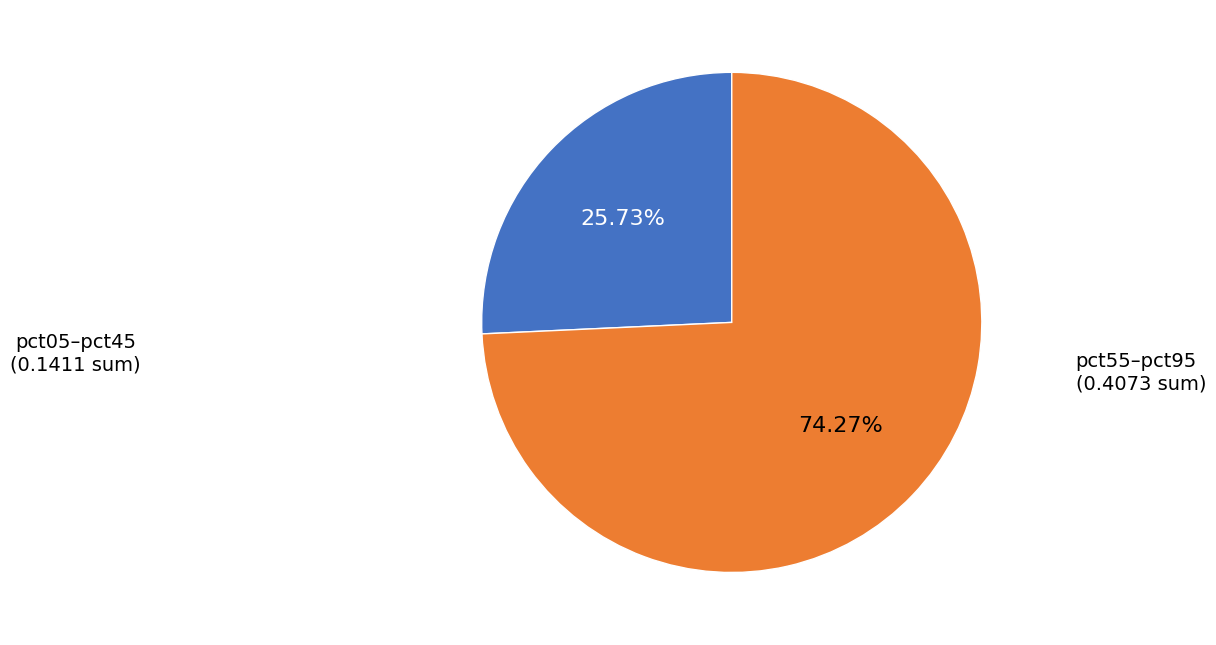

Does any single category account for the majority?

Yes